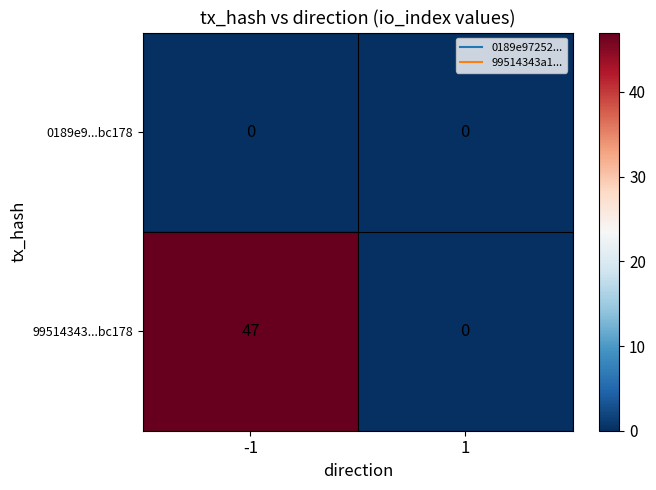

How many distinct data groups are displayed?

2